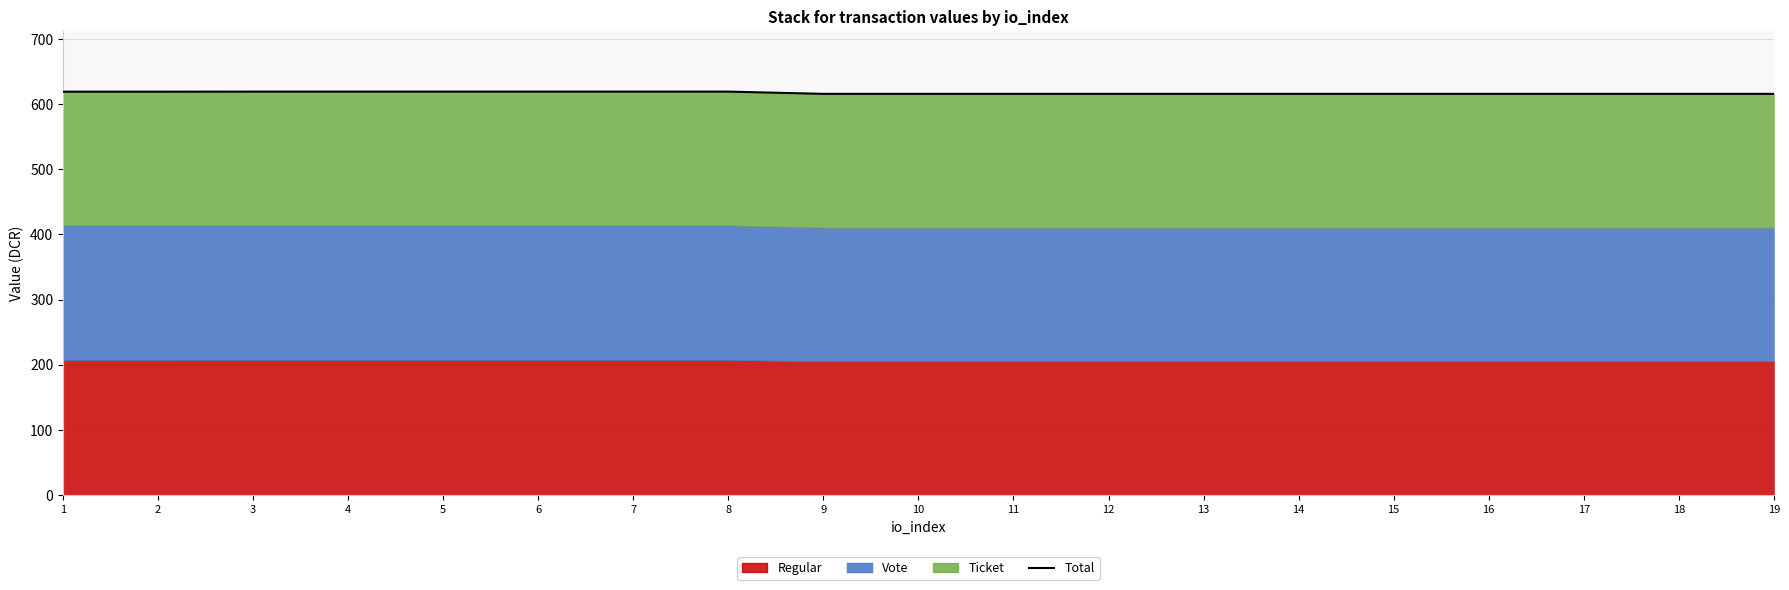

How many data points does each series have?

19